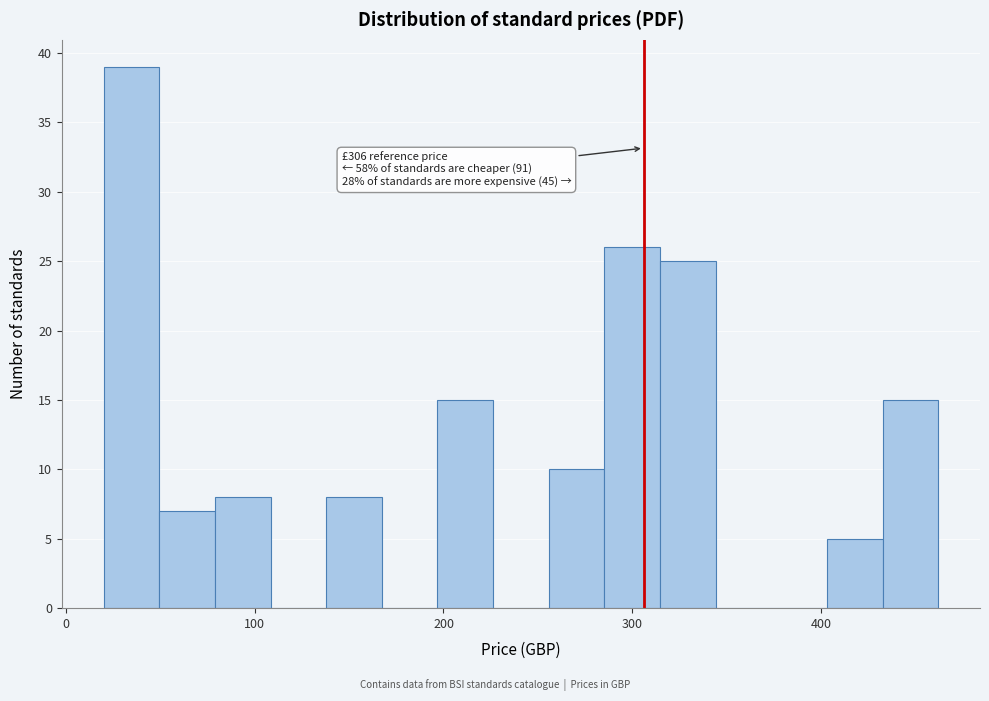

Around what value on the x-axis is the tallest bar? Give the approximate position of its centre, as read against the axis.

30